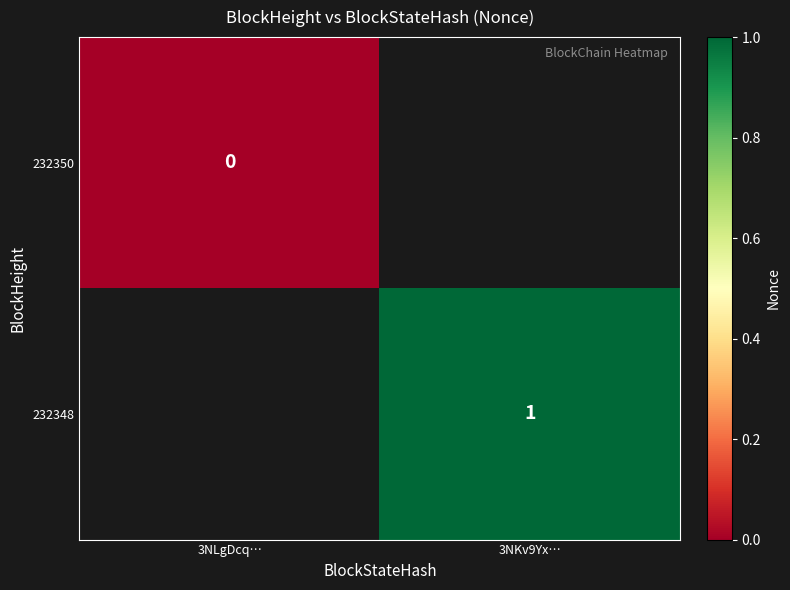

The value of 232348 at 3NKv9Yx… is 0. True or false?

False